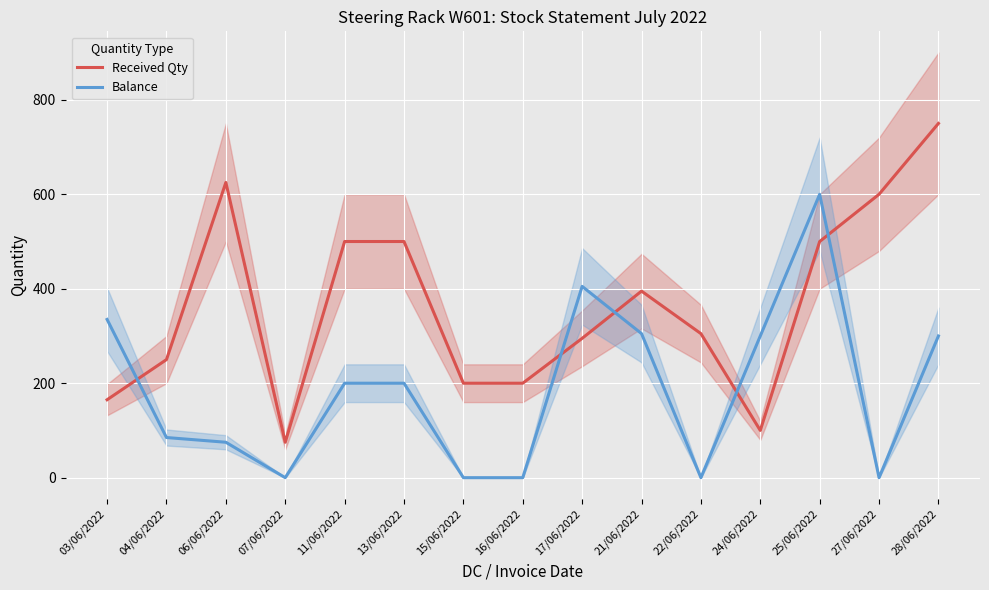

Rank the categories by Balance value from lowest to highest.

07/06/2022, 15/06/2022, 16/06/2022, 22/06/2022, 27/06/2022, 06/06/2022, 04/06/2022, 11/06/2022, 13/06/2022, 24/06/2022, 28/06/2022, 21/06/2022, 03/06/2022, 17/06/2022, 25/06/2022